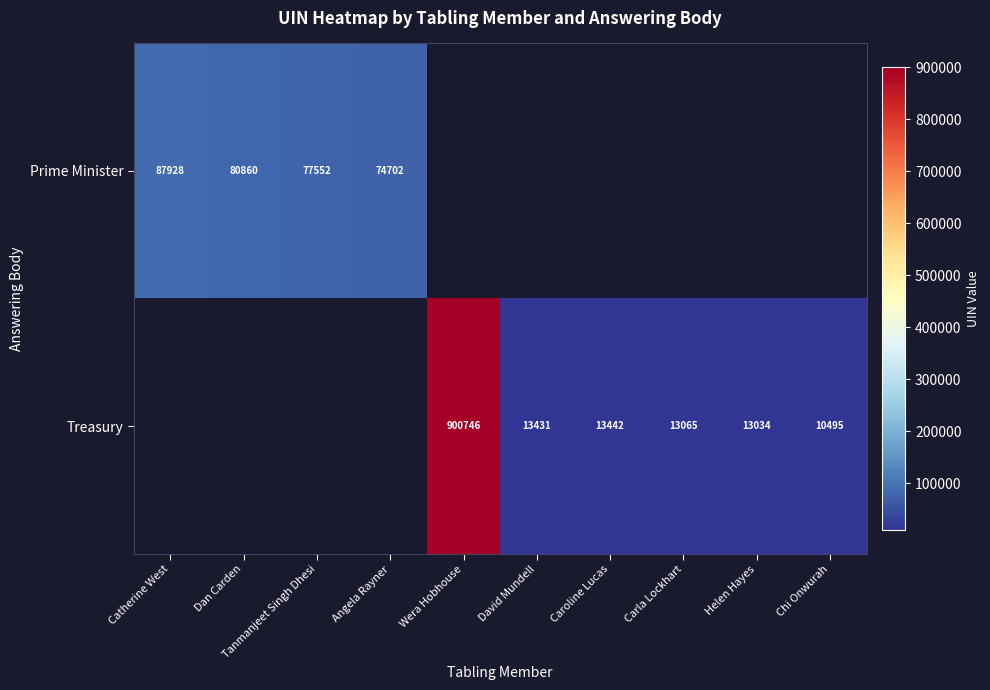

Is it true that Treasury equals 900746 at Wera Hobhouse?

True